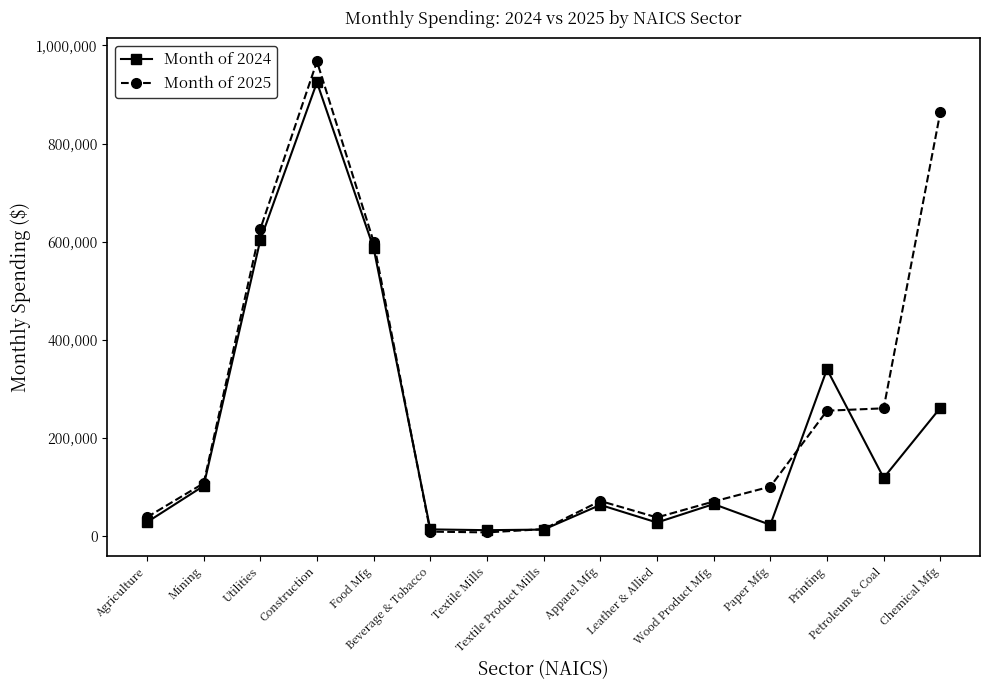

How many categories are shown in the chart?

15